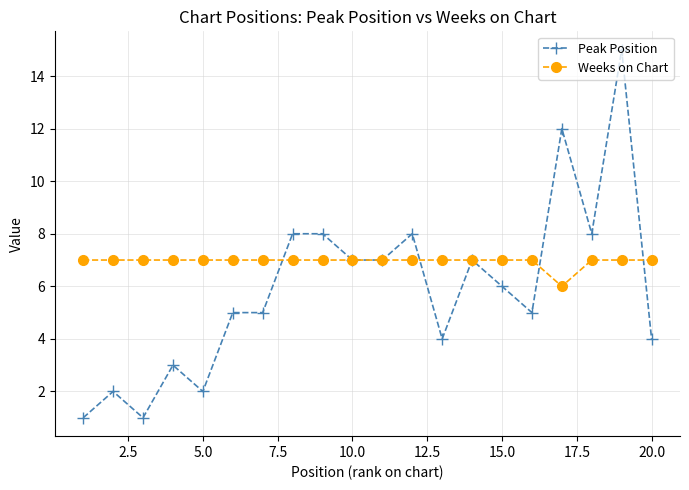

Which series has the largest range (max minus min)?

Peak Position